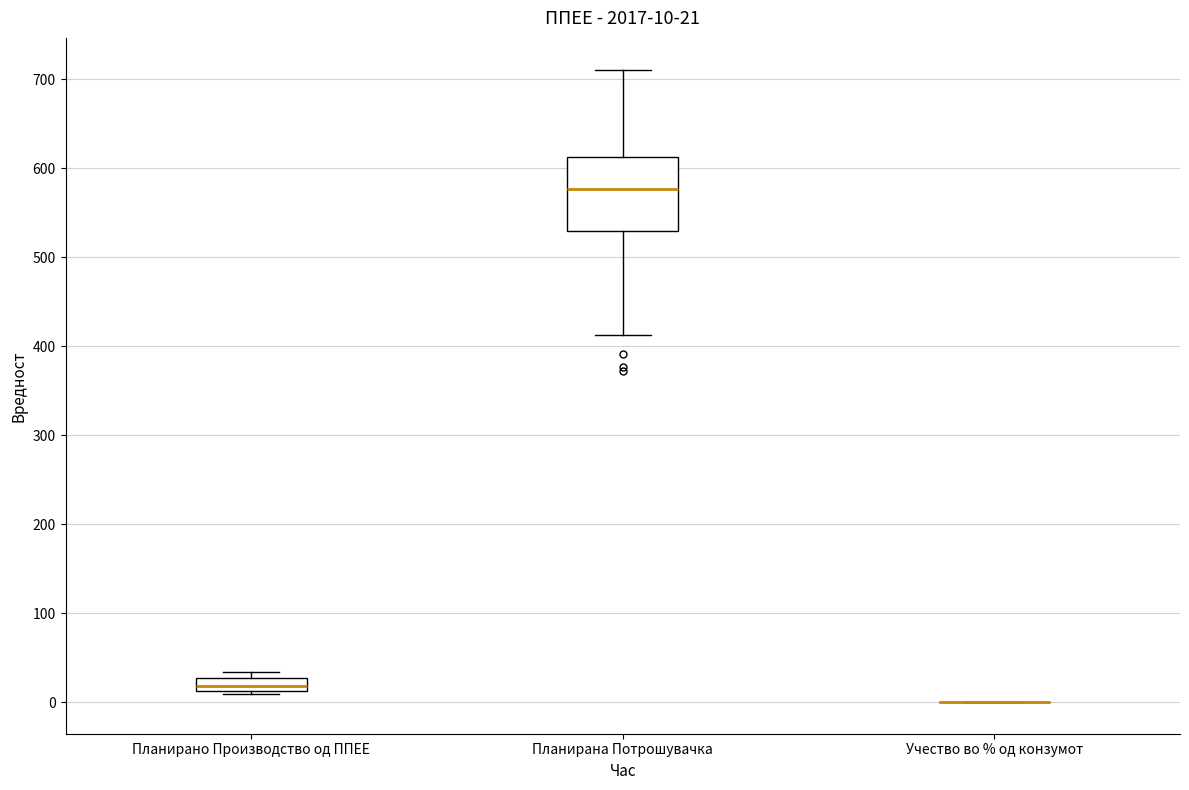

Comparing the boxes themselves (not the whiskers), which one is the tallest?

Планирана Потрошувачка